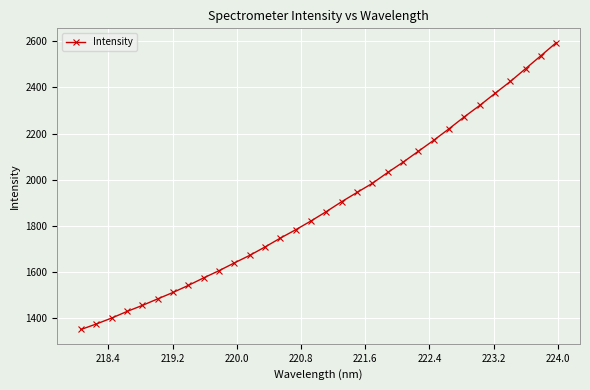

What is the maximum value shown in the chart?

2593.4